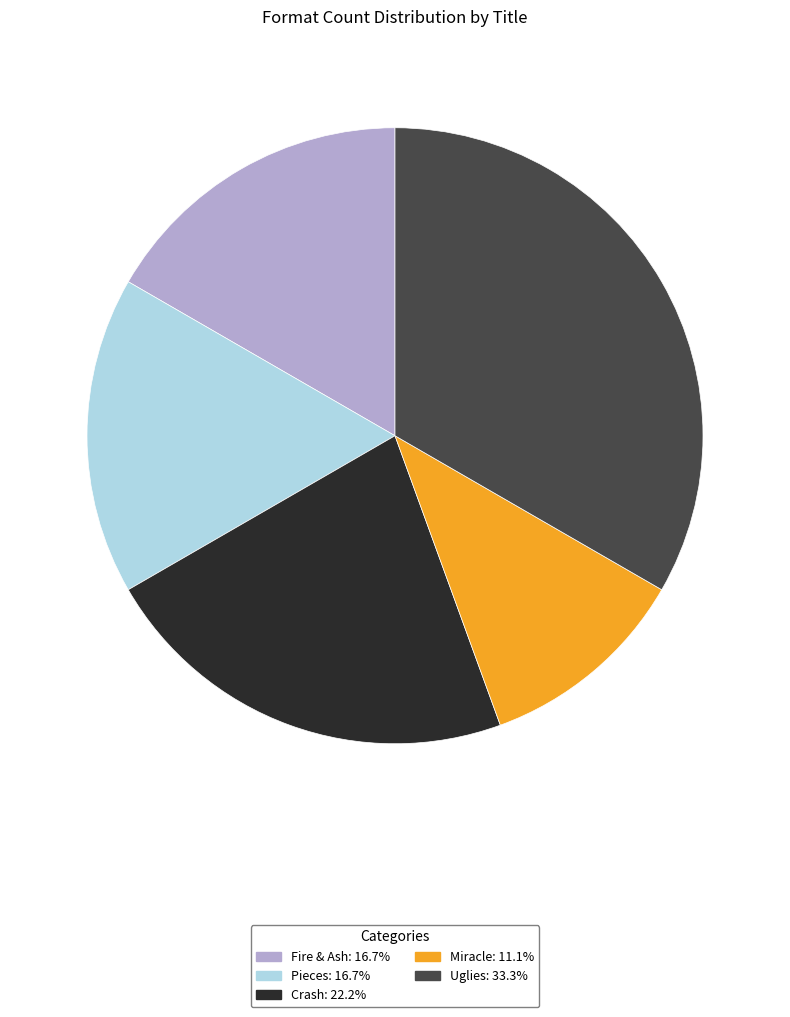

Does any single category account for the majority?

No